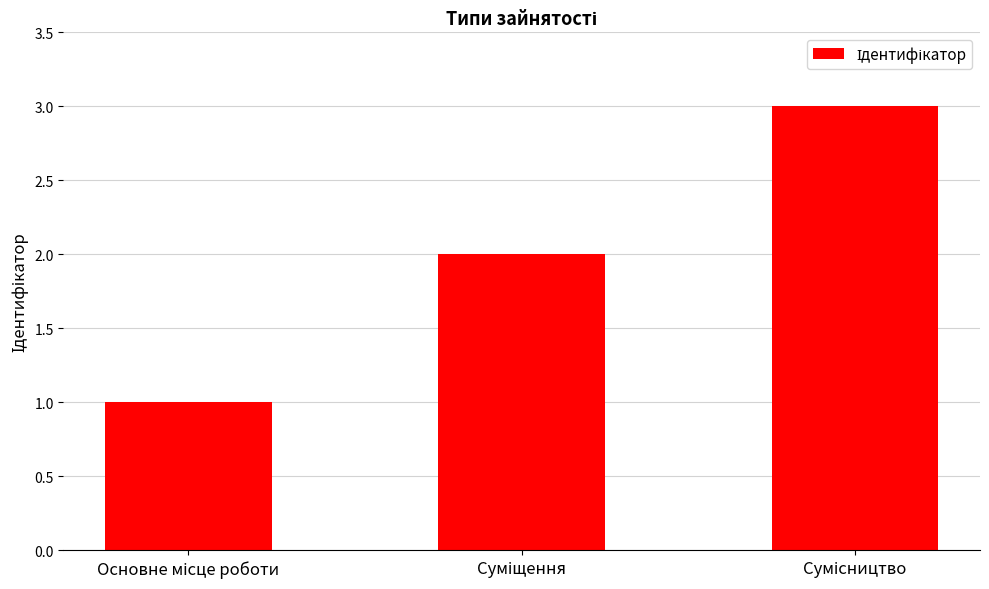

What is the greatest value displayed?

3